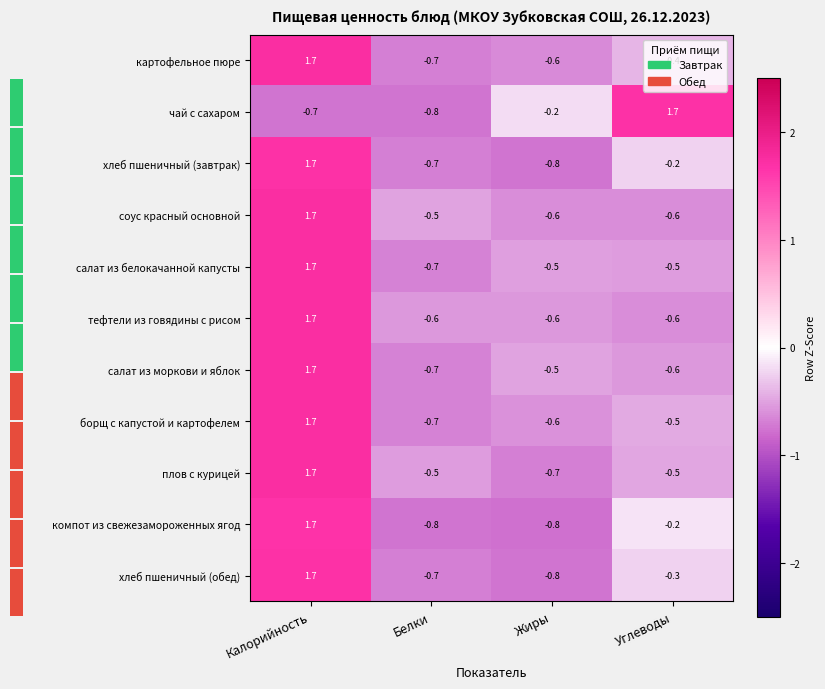

What is the difference between the плов с курицей values at Калорийность and Углеводы?

2.2